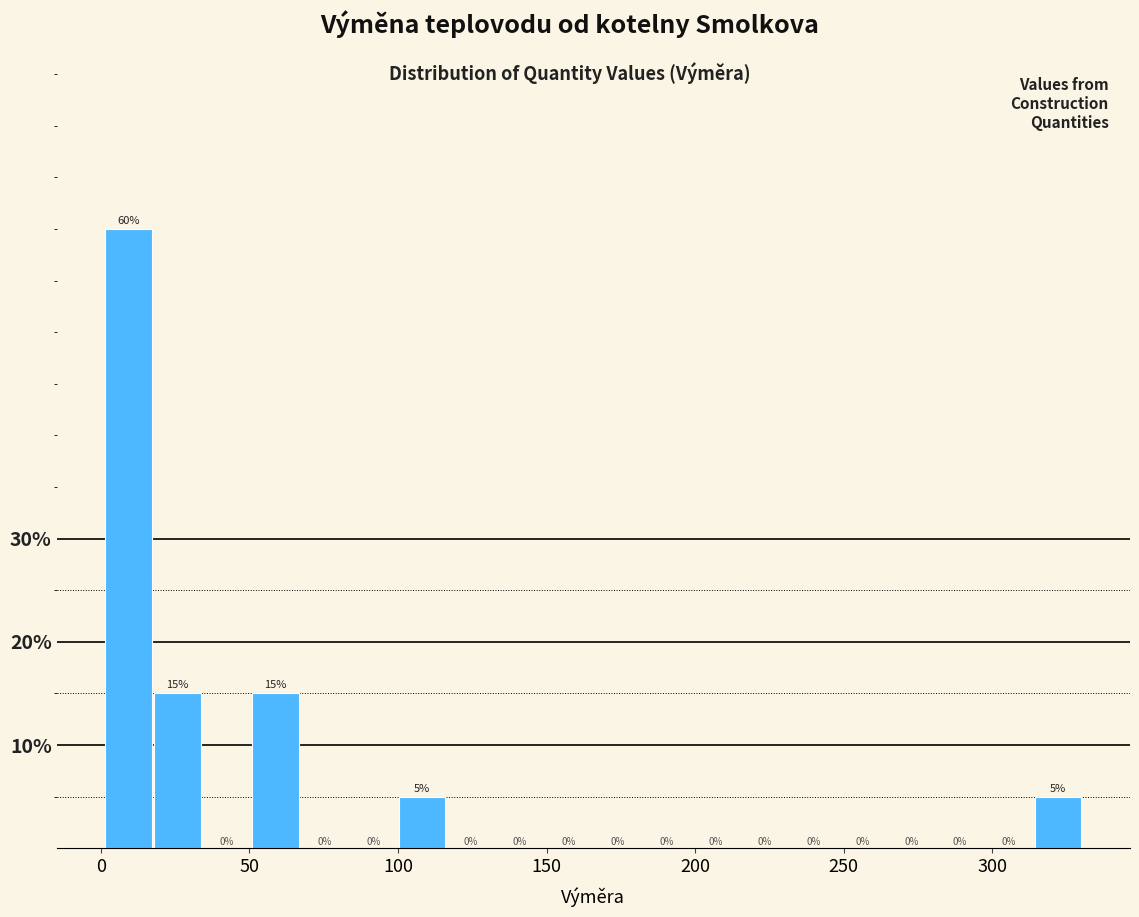

Around what value on the x-axis is the tallest bar? Give the approximate position of its centre, as read against the axis.

10